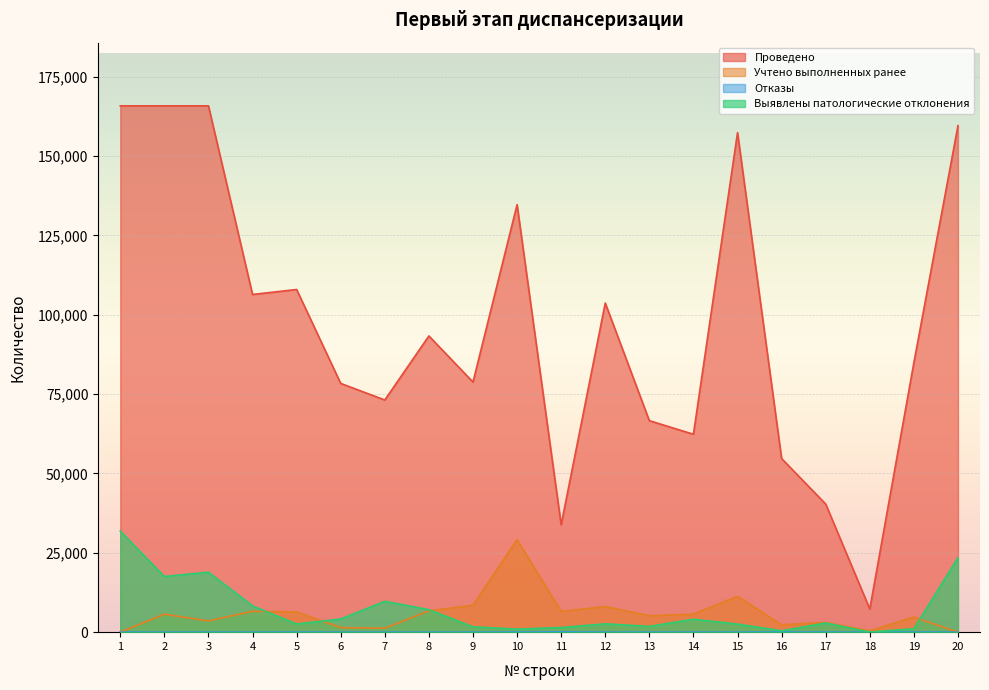

Between 7 and 18, which series saw the biggest shift?

Проведено